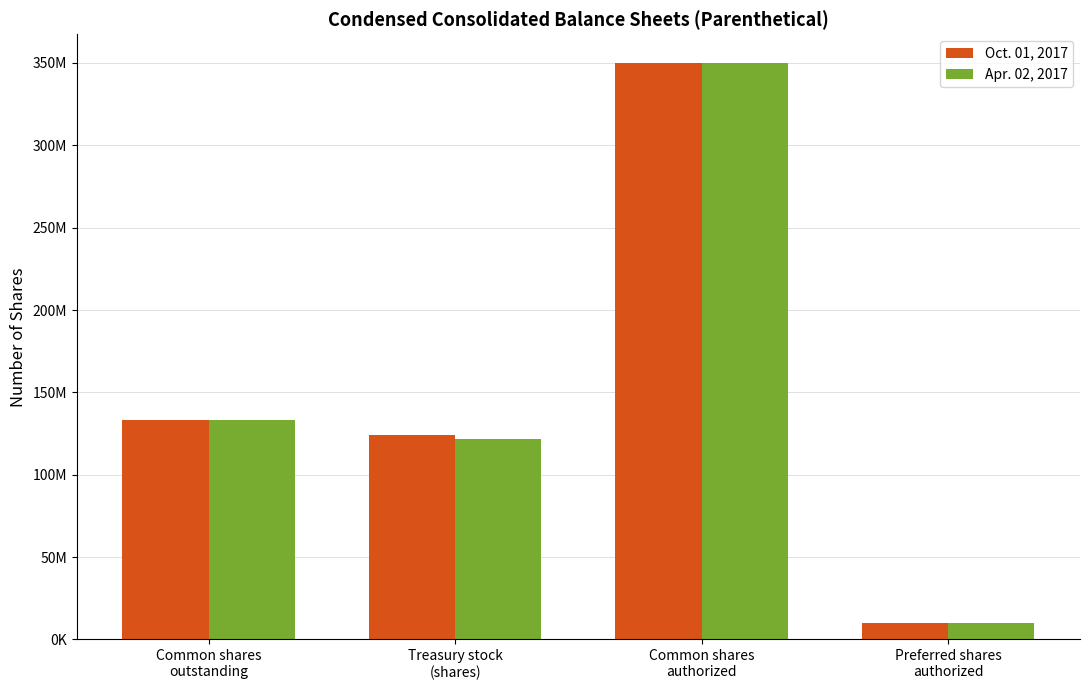

Reading right to left, what are all the values shown in this chart?

Oct. 01, 2017: Preferred shares
authorized=10000000	Common shares
authorized=350000000	Treasury stock
(shares)=124348000	Common shares
outstanding=132991000
Apr. 02, 2017: Preferred shares
authorized=10000000	Common shares
authorized=350000000	Treasury stock
(shares)=121982000	Common shares
outstanding=133175000